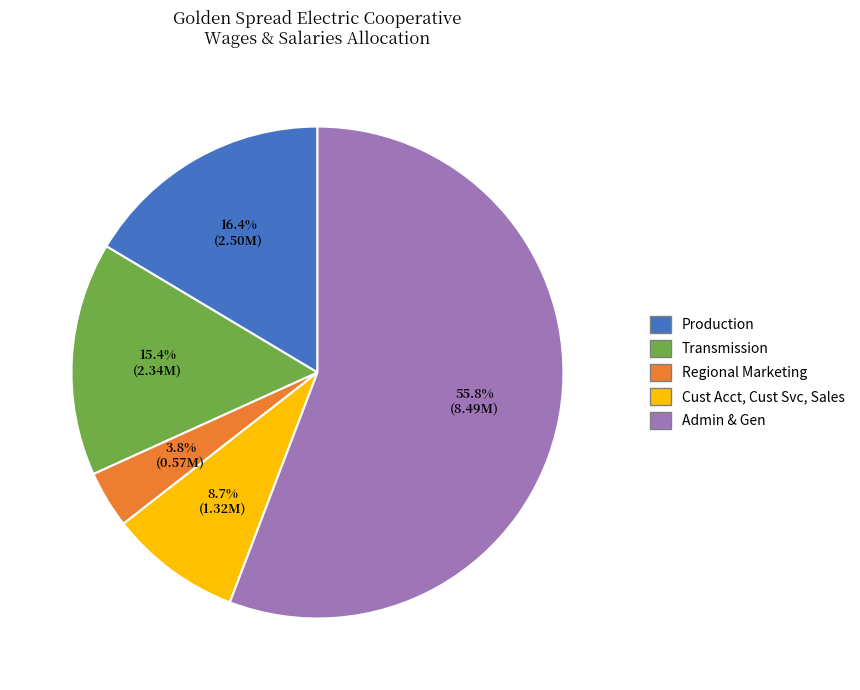

Does Admin & Gen represent more than half of the total?

Yes